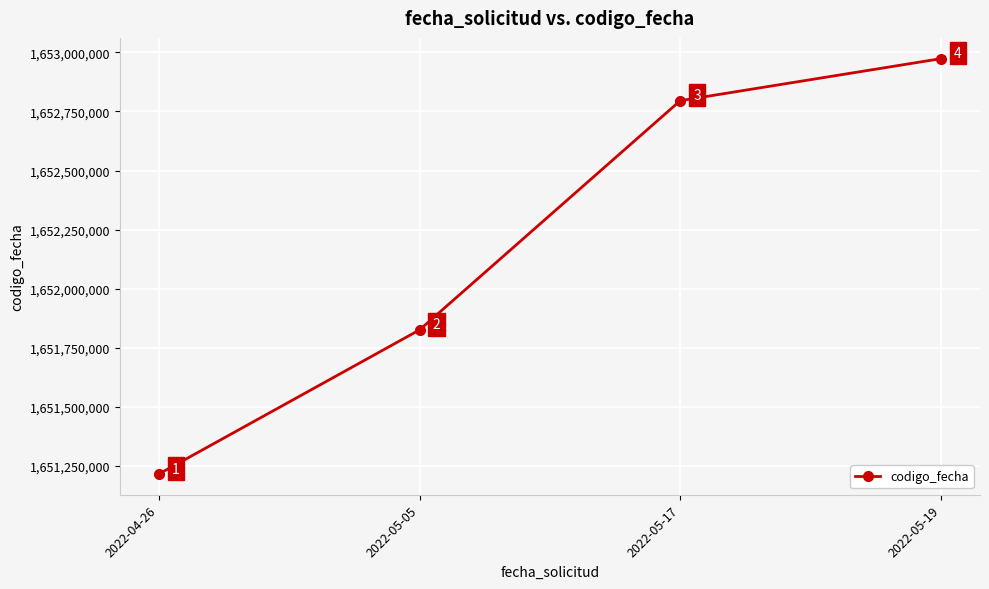

What is the value of the 2nd point from the left?

1651825732